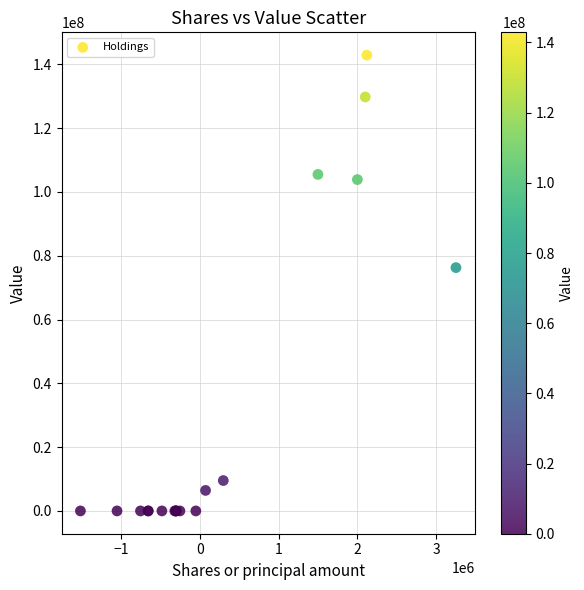

What Y value in the scatter plot is closest to 71447500?

76278000